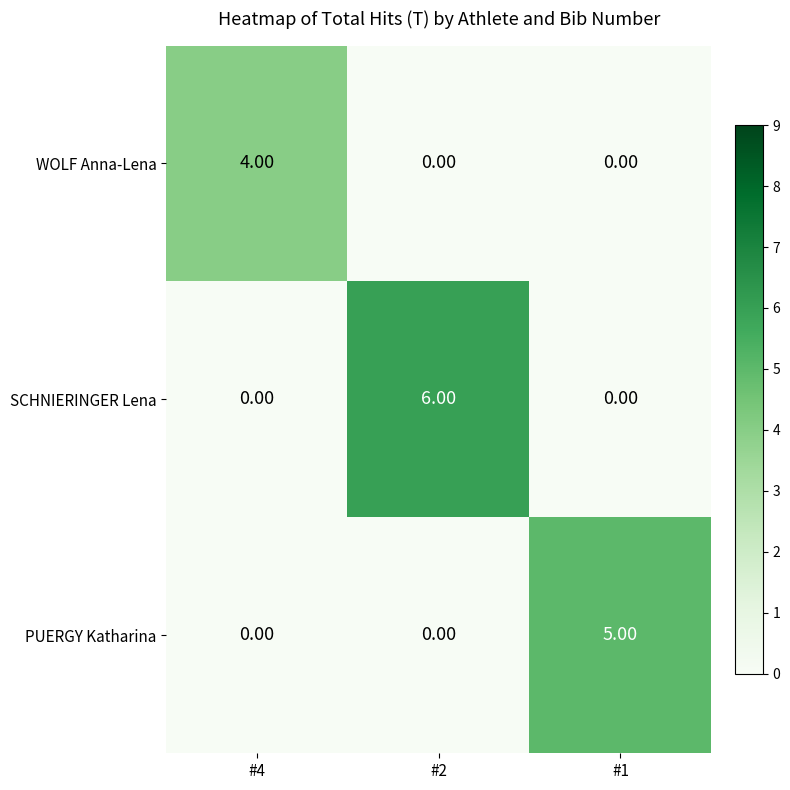

Rank the series by their maximum value, from highest to lowest.

SCHNIERINGER Lena, PUERGY Katharina, WOLF Anna-Lena